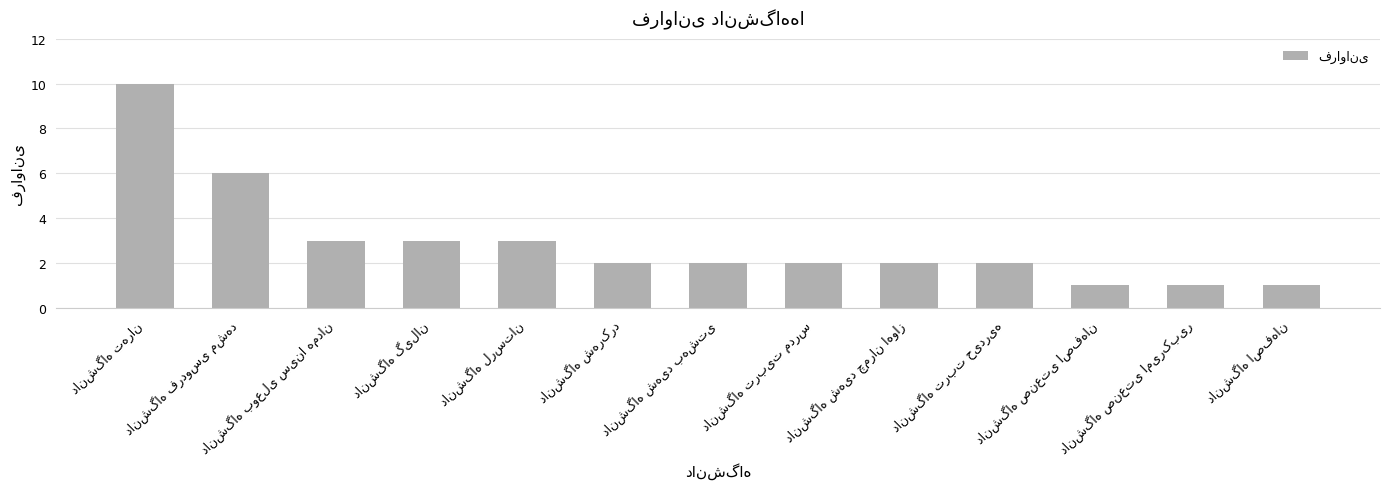

What is the sum of all values?

38